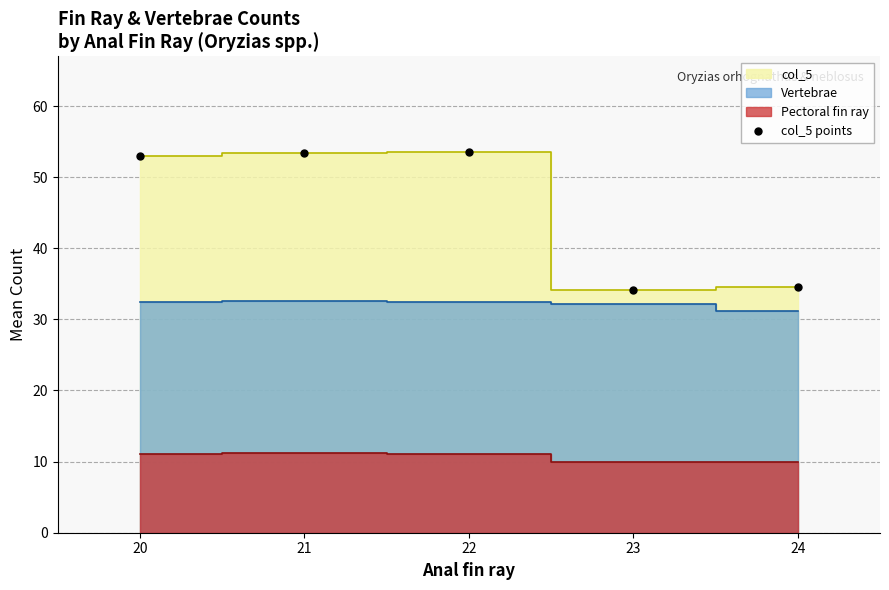

Where is the data nearest to the value 43?

24